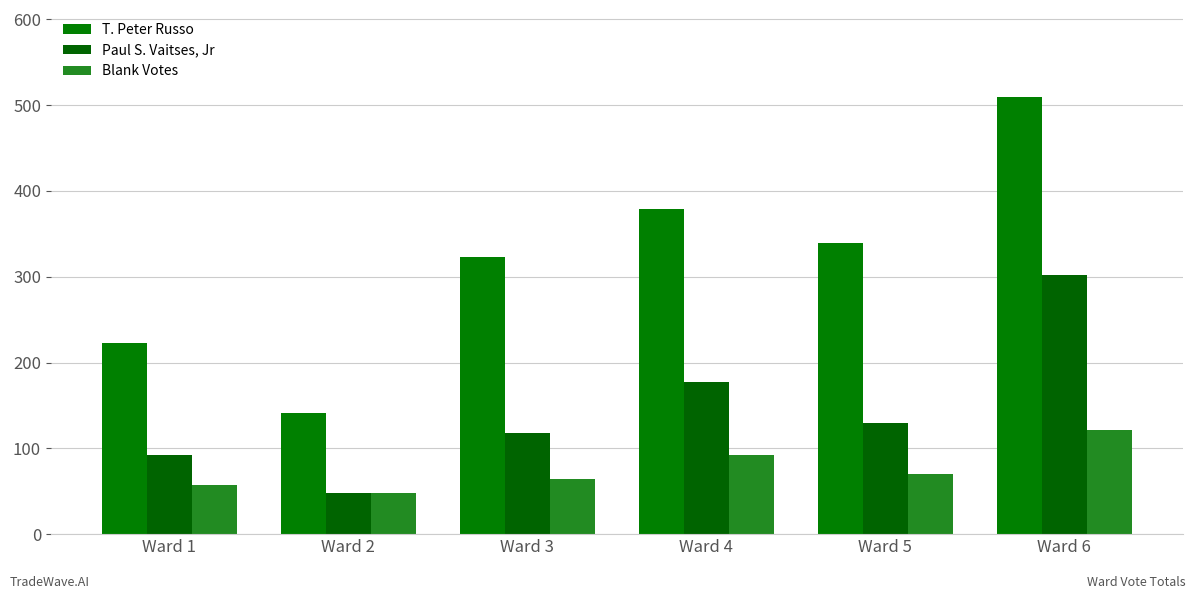

What is the sum of the T. Peter Russo values at Ward 5 and Ward 4?

718